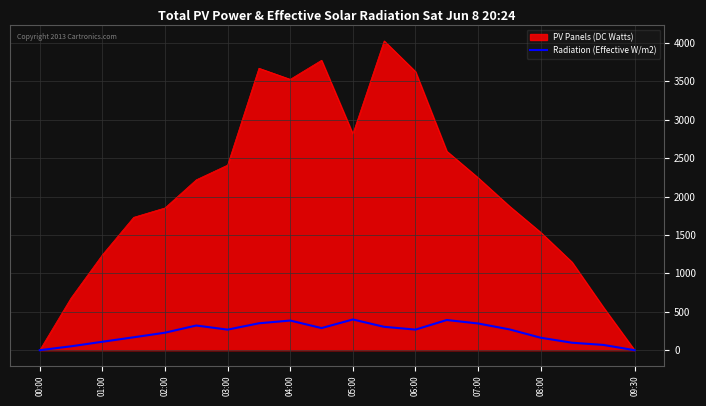

Rank the series by their average value, from lowest to highest.

Radiation (Effective W/m2), PV Panels (DC Watts)